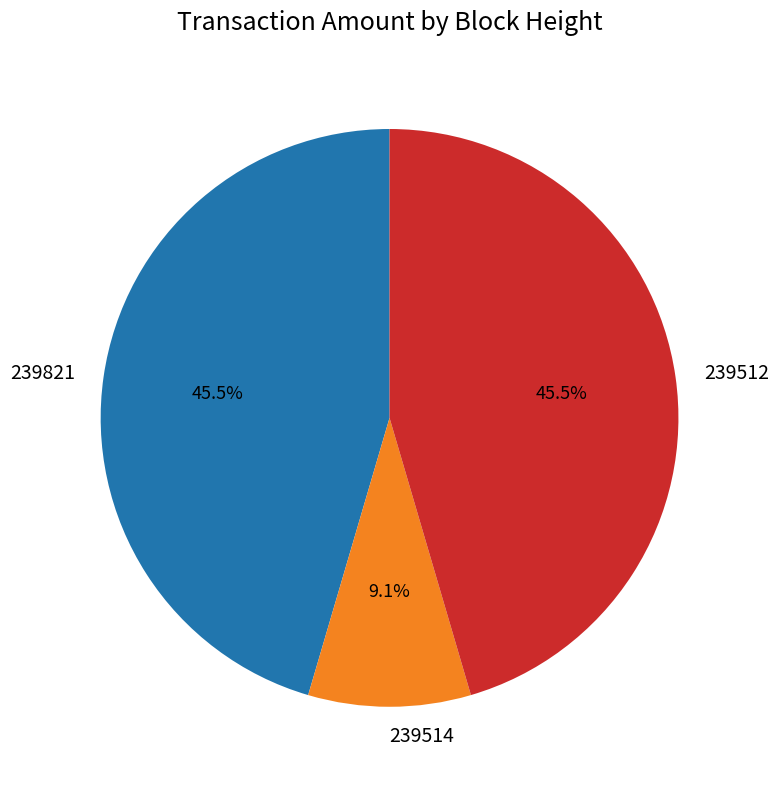

Which has a higher value, 239514 or 239821?

239821